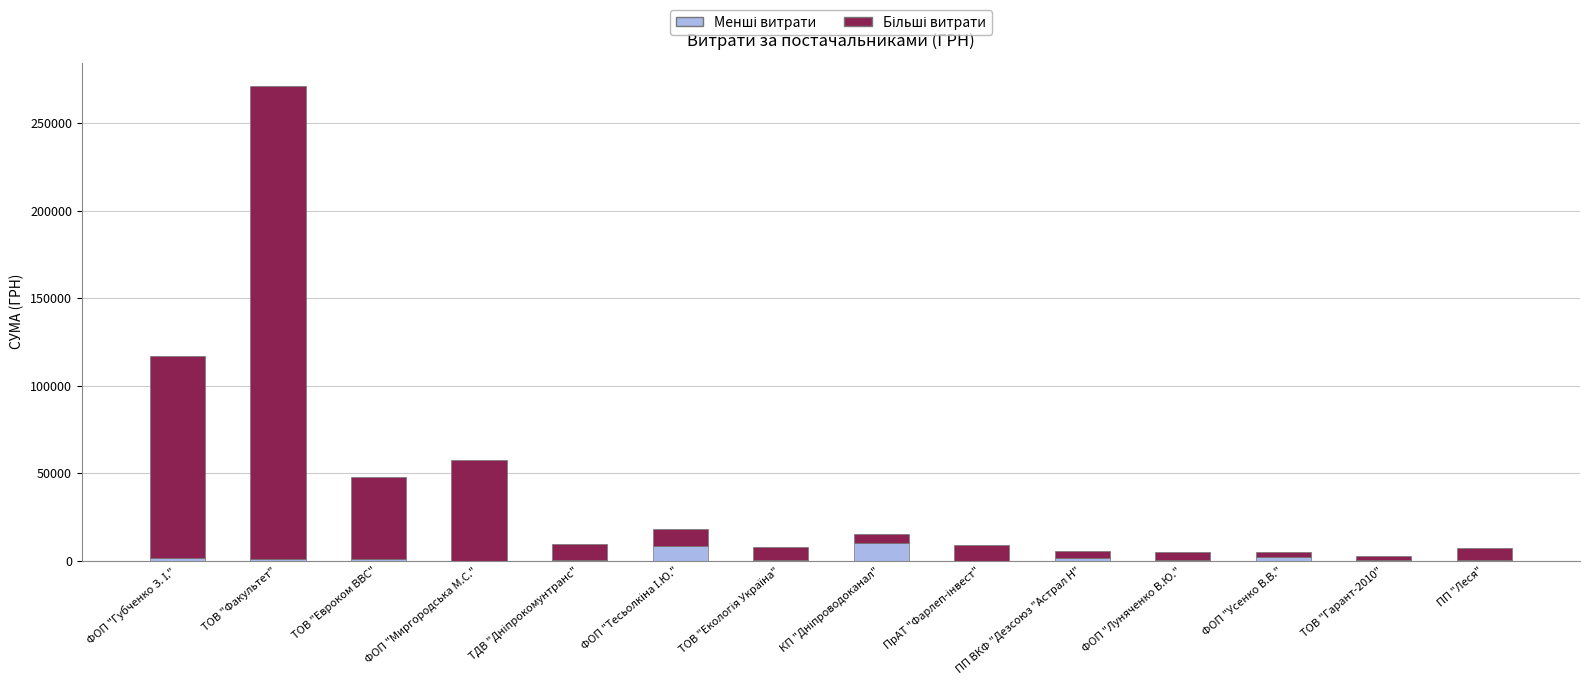

Count the number of data series in this chart.

2